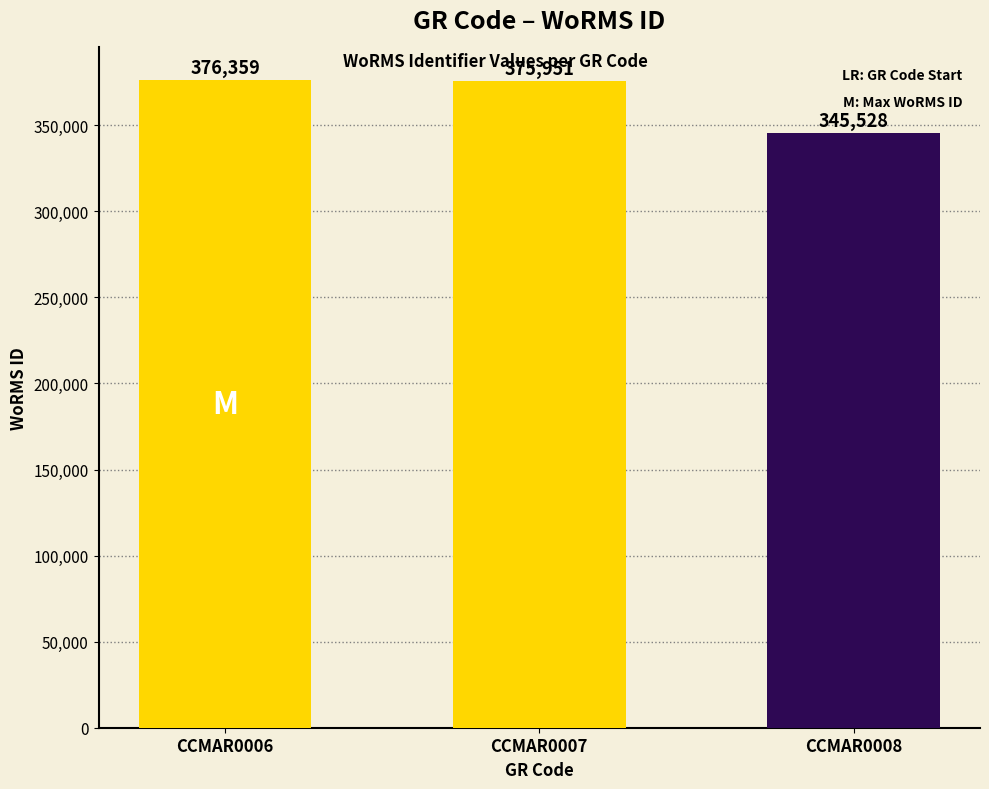

Rank the categories by value from highest to lowest.

CCMAR0006, CCMAR0007, CCMAR0008